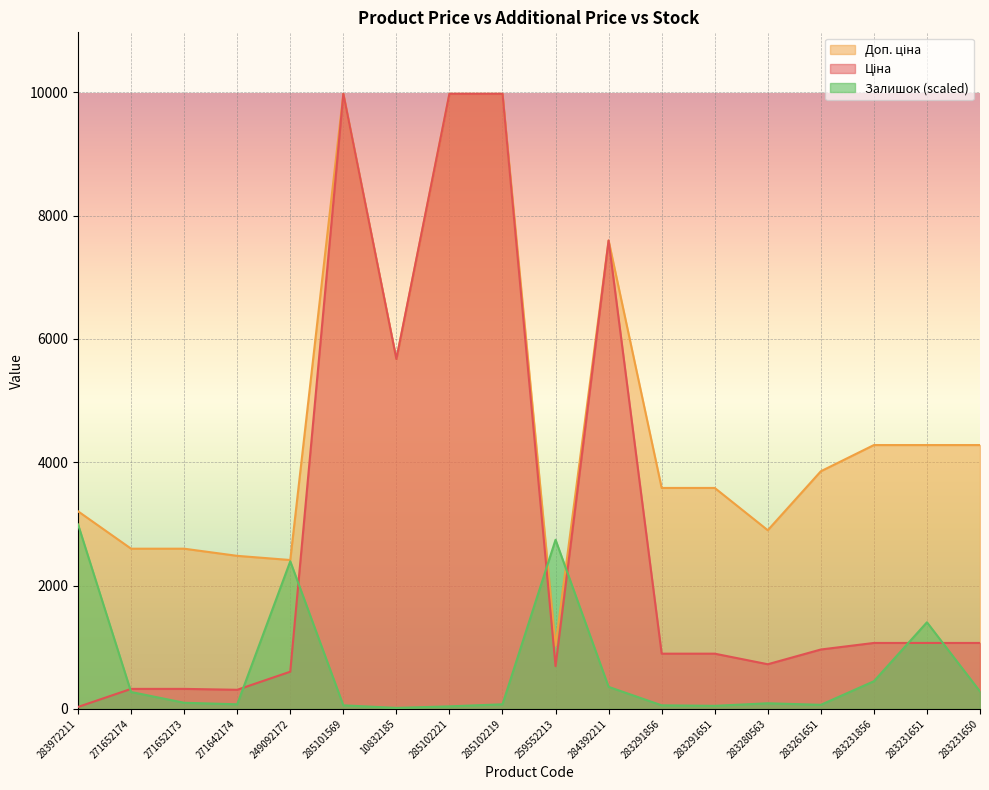

In Ціна, how many points are higher than both neighbors (excluding endpoints)?

2